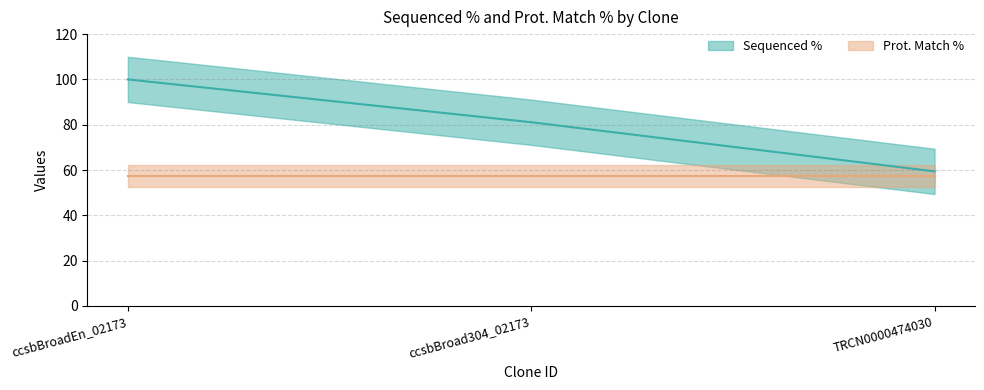

What is the change in value from ccsbBroad304_02173 to TRCN0000474030?

-21.7